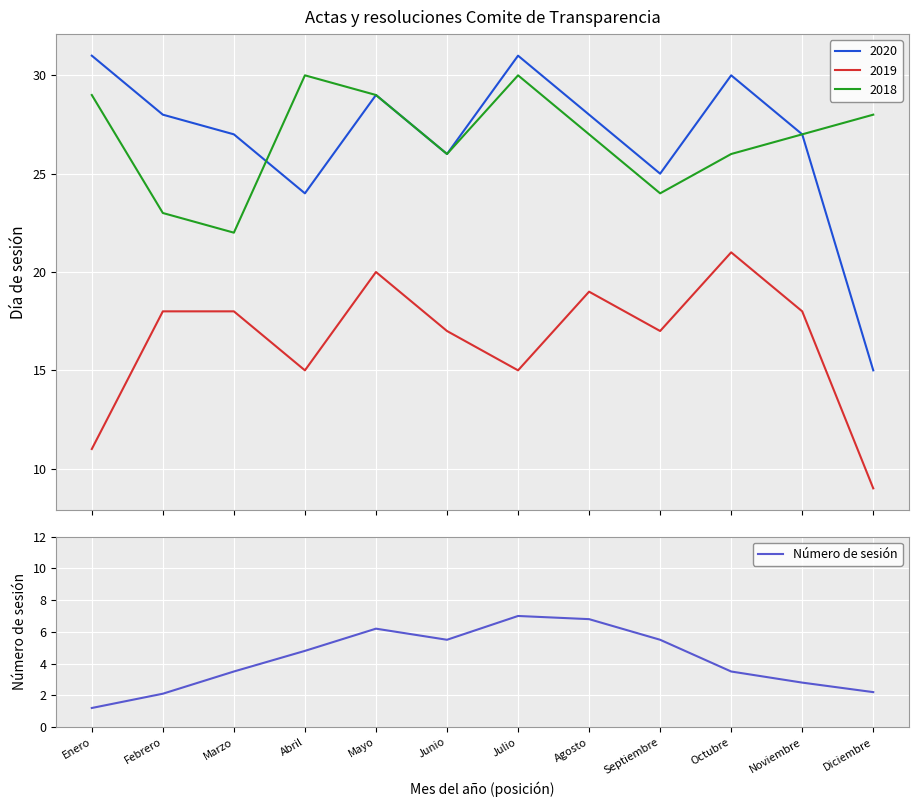

How many data points are above 4?

6